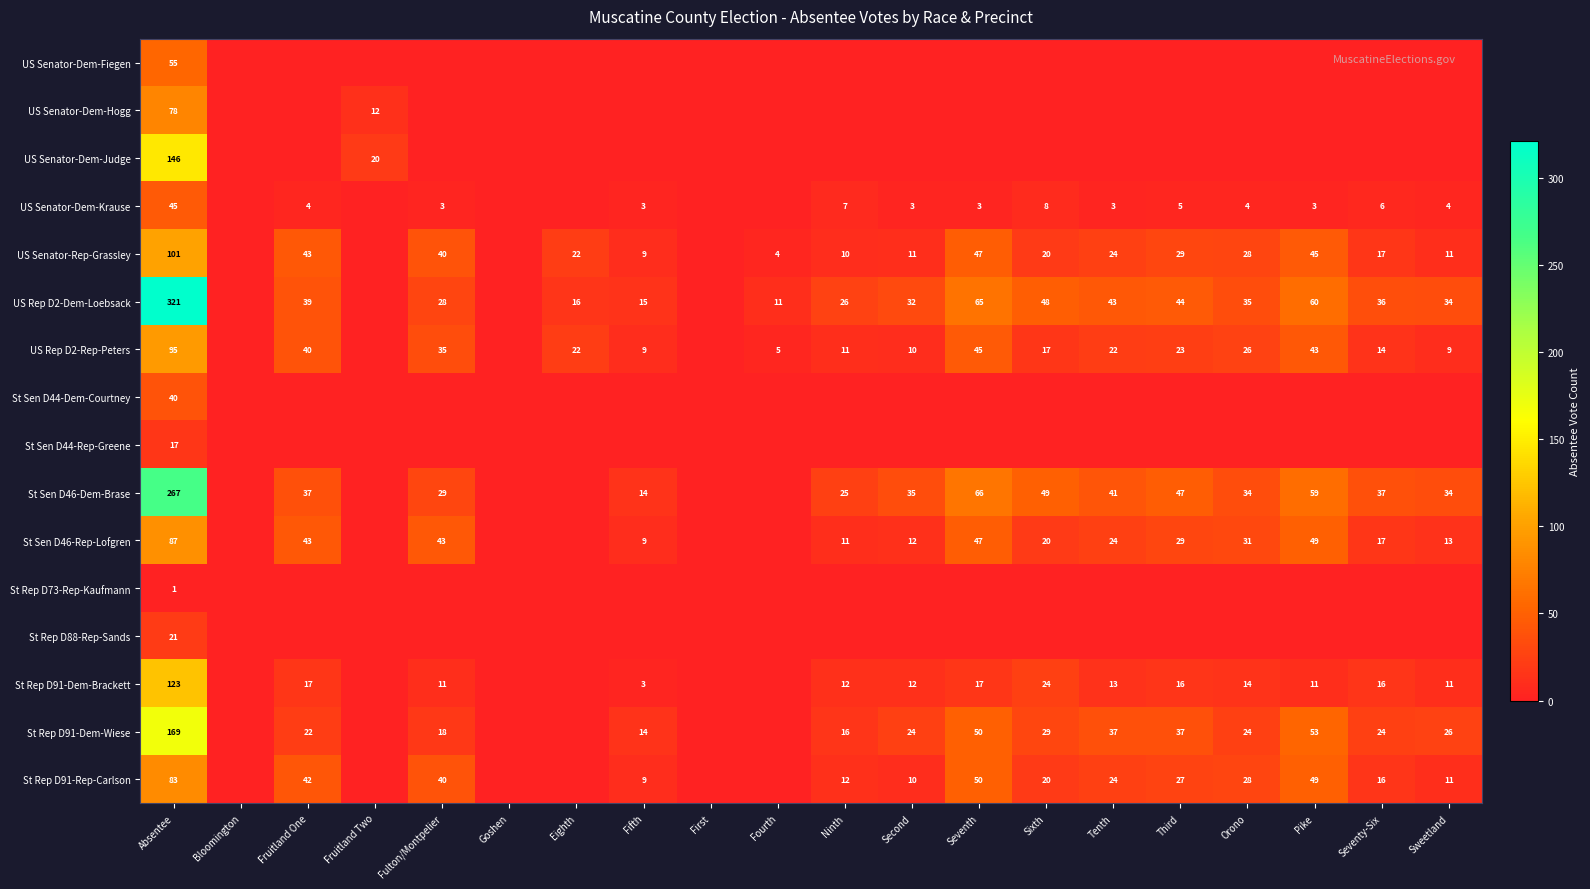

What is the sum of the US Senator-Dem-Krause values at Third and Absentee?

50